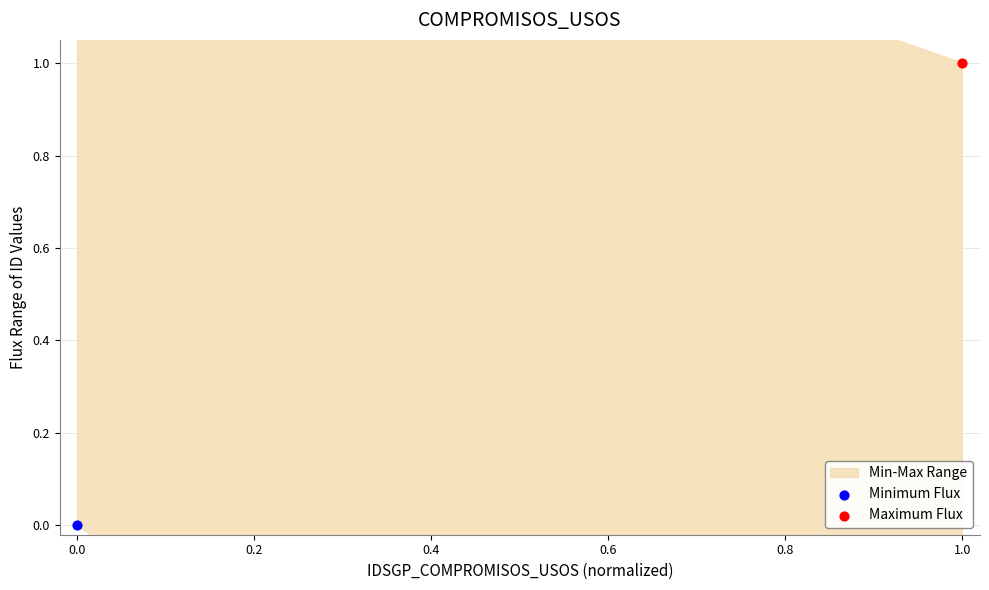

Which series has the largest total across all categories?

Maximum Flux